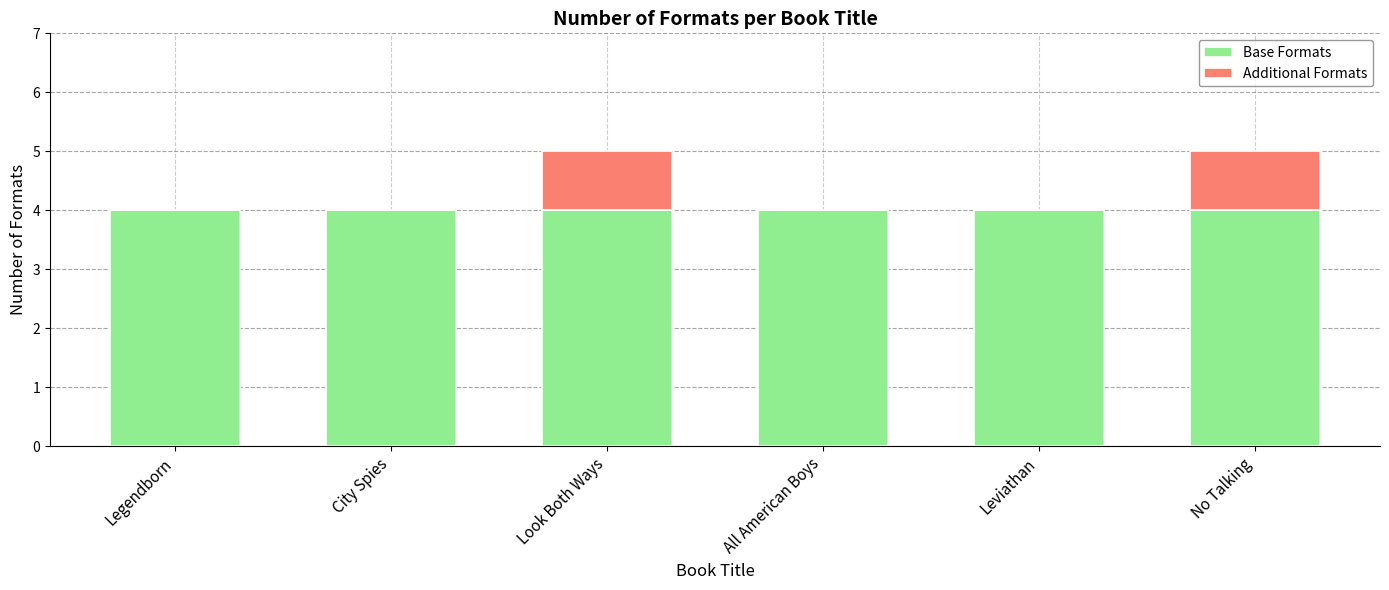

What is the highest value of the Base Formats series?

4